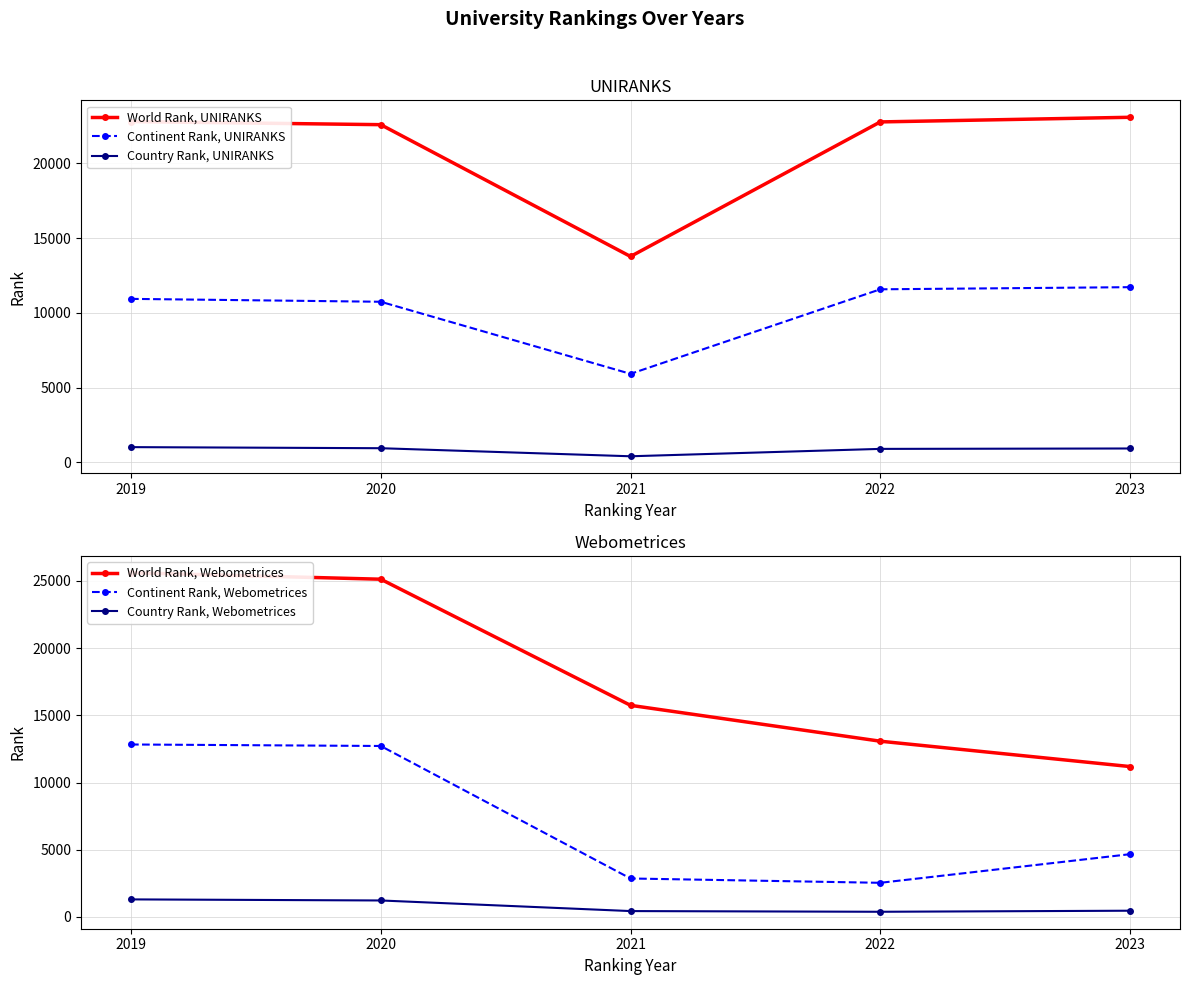

How many categories are shown in the chart?

5